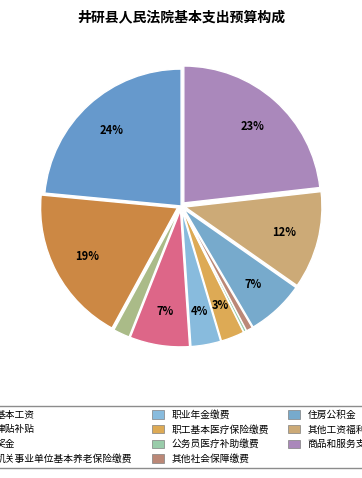

Count the number of slices in the pie.

11